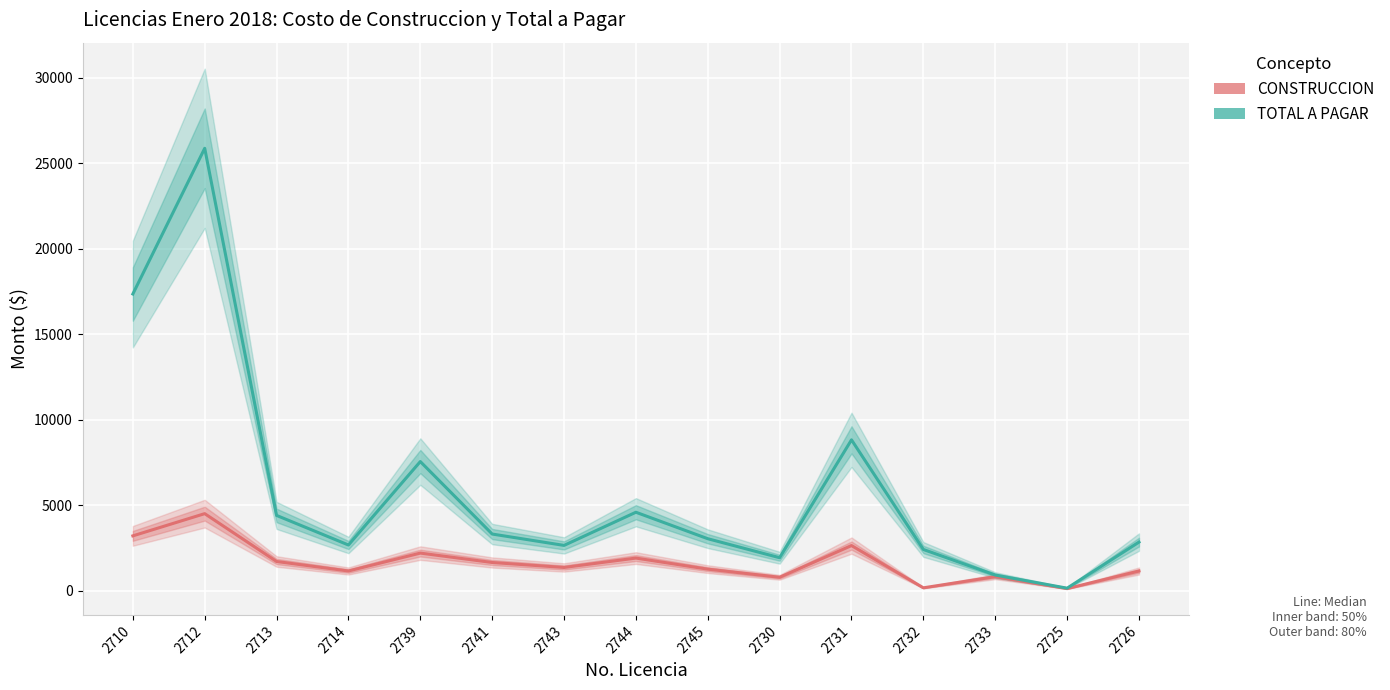

What is the difference between the second highest and second lowest values in the TOTAL A PAGAR series?

16431.8